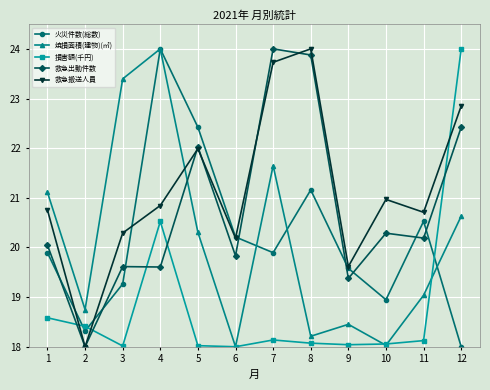

True or false: 救急搬送人員 has a value of 29.4 at 11.

False